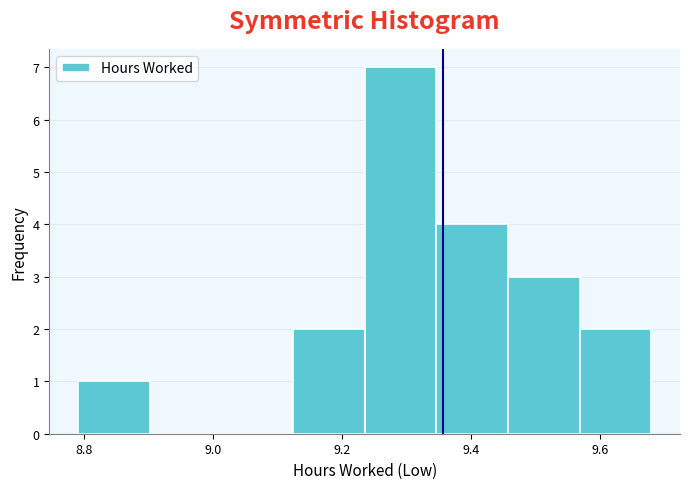

Reading left to right, transcribe this chart: for each bar, give the range it covers on the x-axis and its height. Neither the bar edges nor the heights are printed on the chart, so give them approximately, as read against the axes.

8.80 to 8.90: 1
8.90 to 9.02: 0
9.02 to 9.12: 0
9.12 to 9.24: 2
9.24 to 9.34: 7
9.34 to 9.46: 4
9.46 to 9.56: 3
9.56 to 9.68: 2